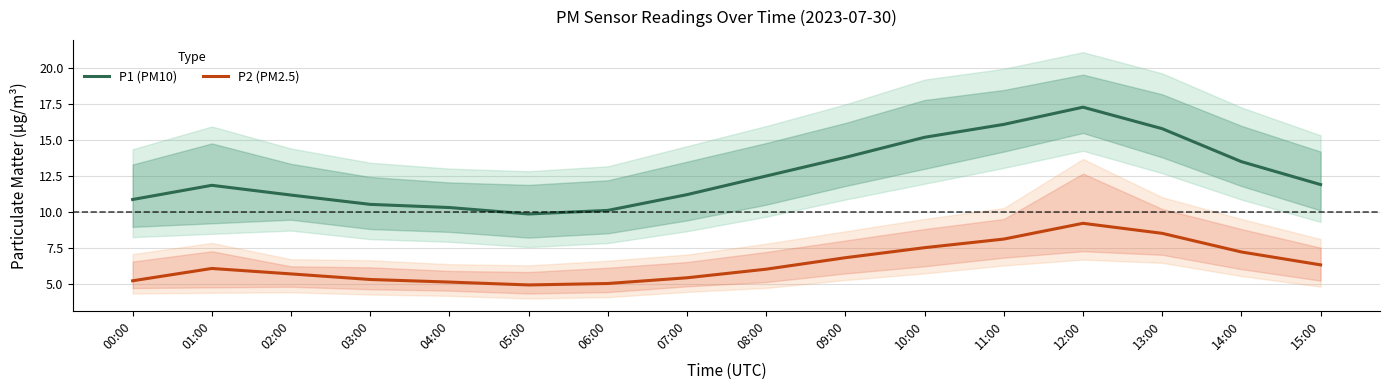

What is the maximum value shown in the chart?

17.3